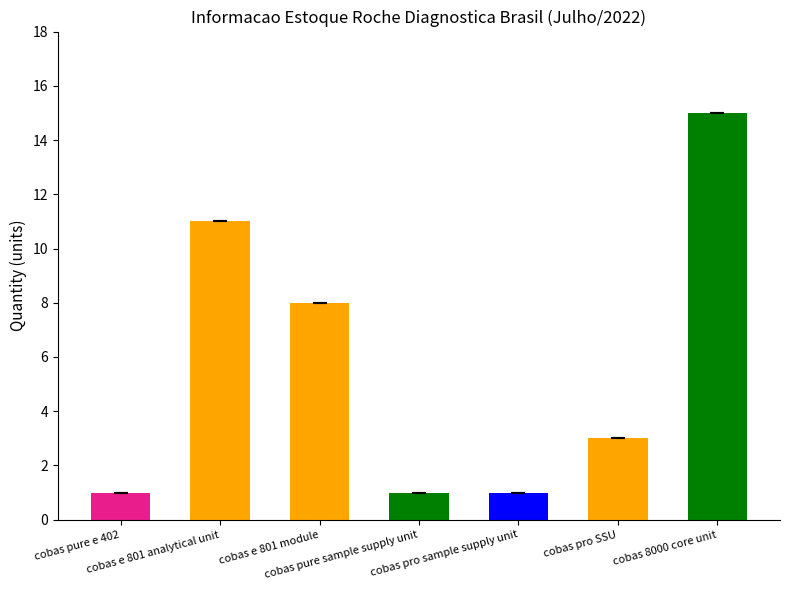

Count the number of data series in this chart.

1